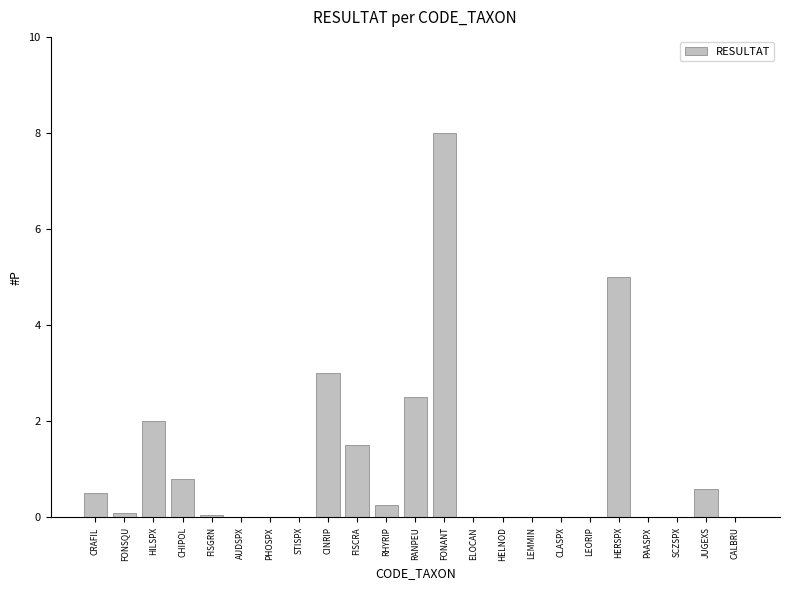

What is the approximate value at FONANT?

8.0